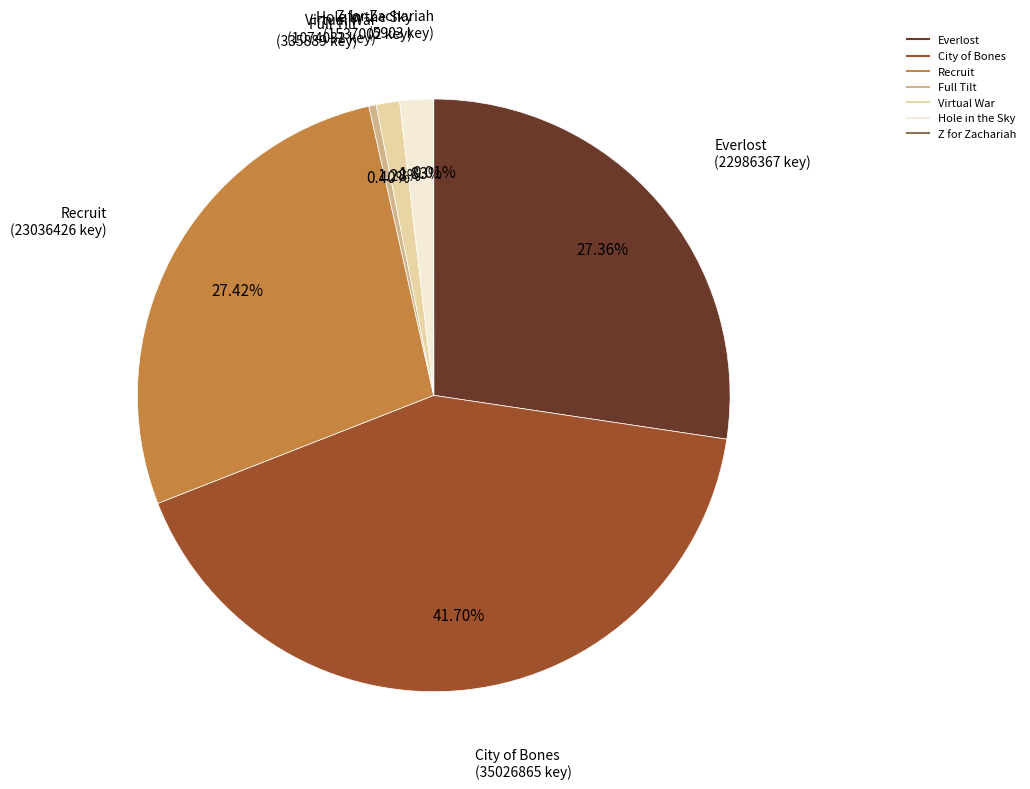

To the nearest percent, what is the difference between the largest and smallest slice percentages?

42%